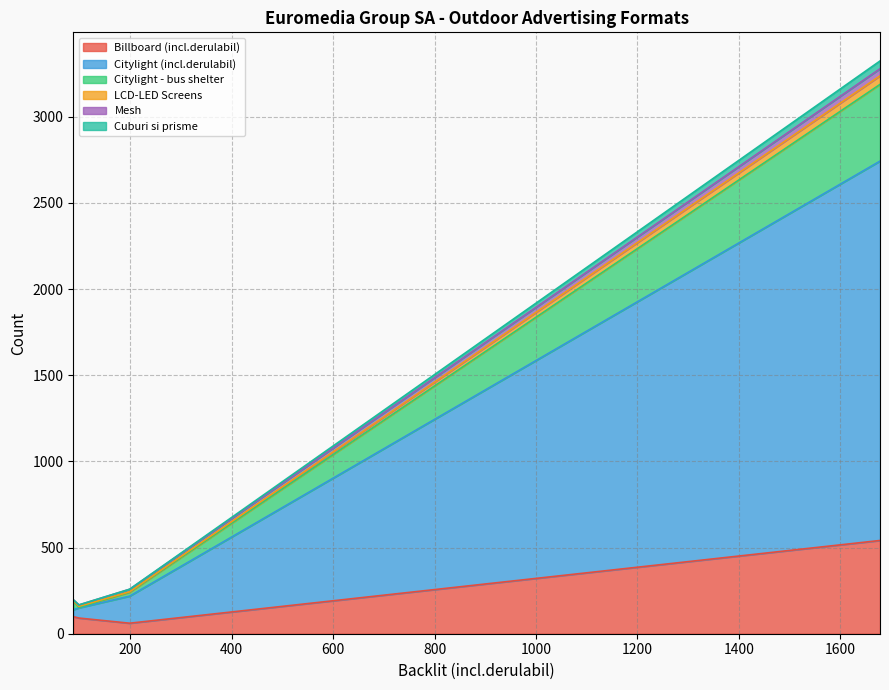

The Mesh series shows 41 at 1678. True or false?

True